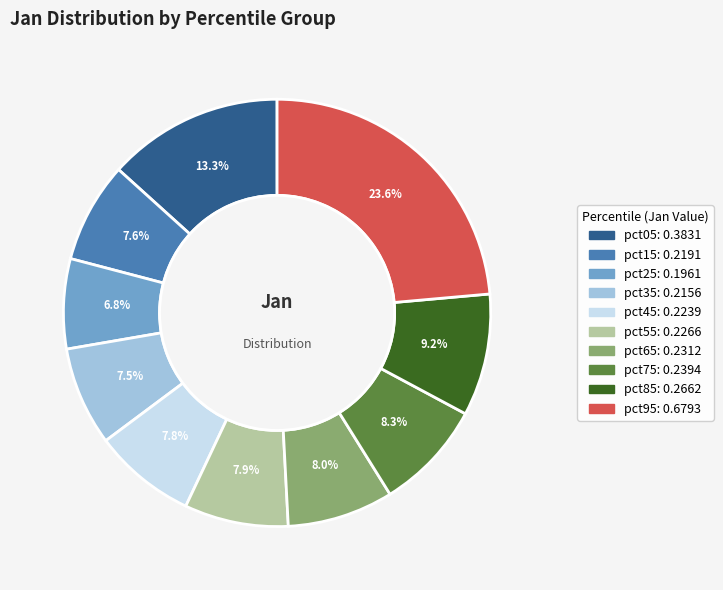

Which has a higher value, pct85 or pct25?

pct85